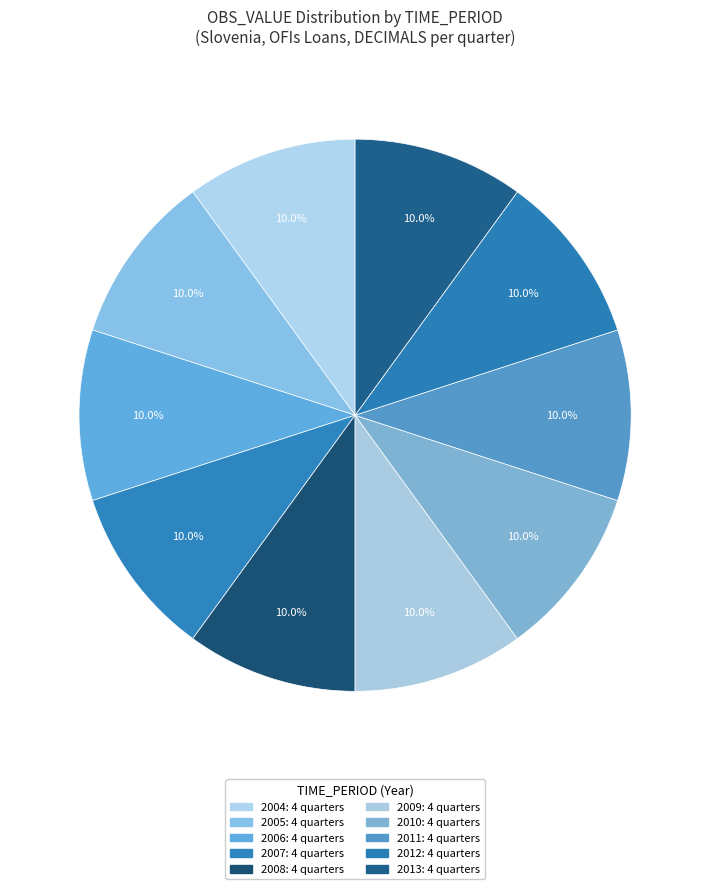

Count the number of slices in the pie.

10